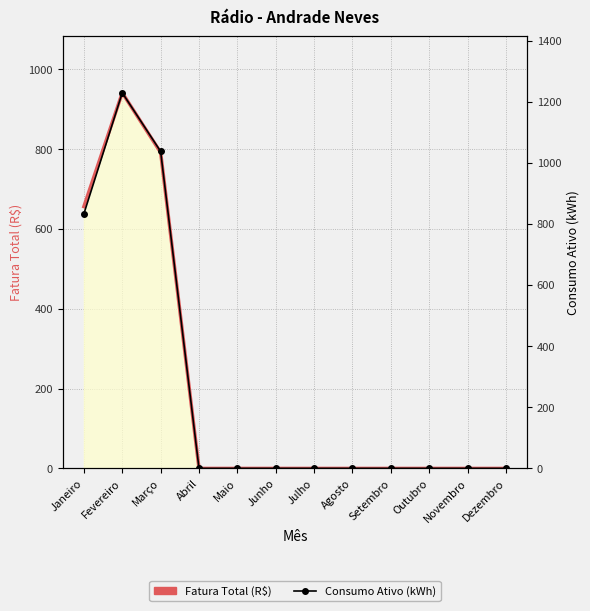

Rank the categories by Fatura Total (R$) value from lowest to highest.

Abril, Maio, Junho, Julho, Agosto, Setembro, Outubro, Novembro, Dezembro, Janeiro, Março, Fevereiro